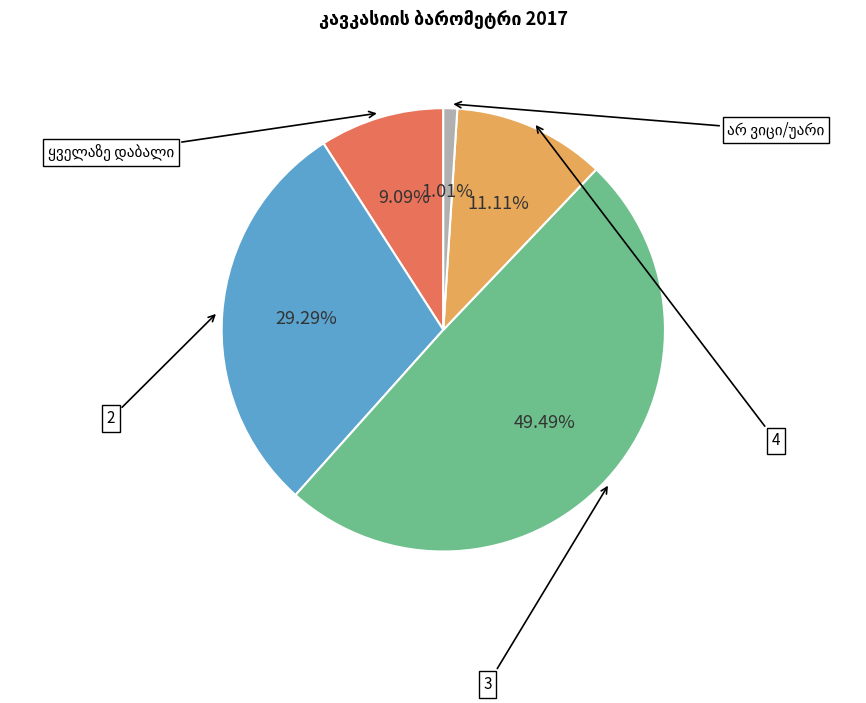

Is there any slice that represents more than half of the pie?

No